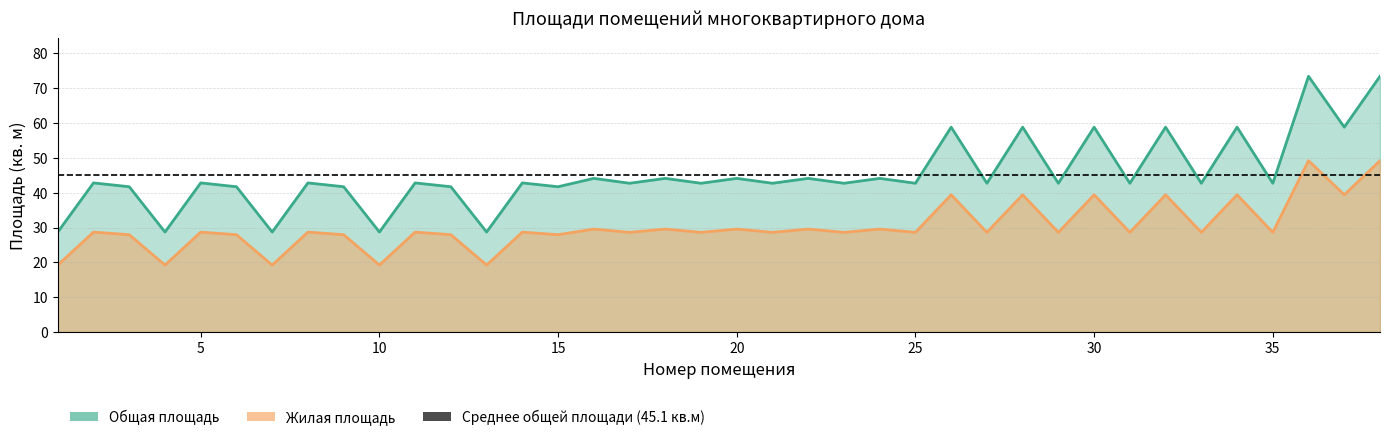

In Жилая площадь, how many points are lower than both neighbors (excluding endpoints)?

16